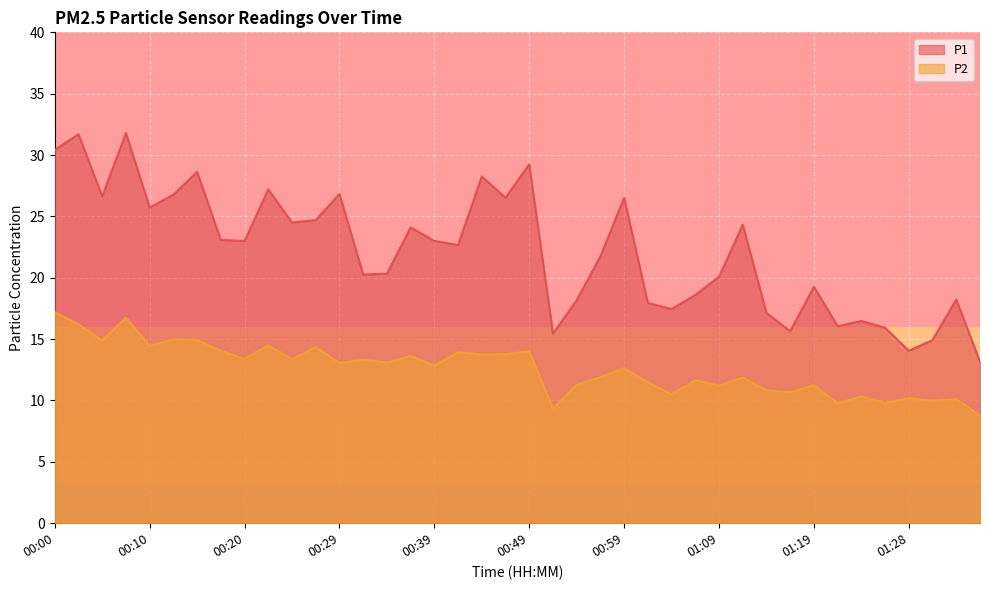

At which category is the sum across all series the highest?

00:07